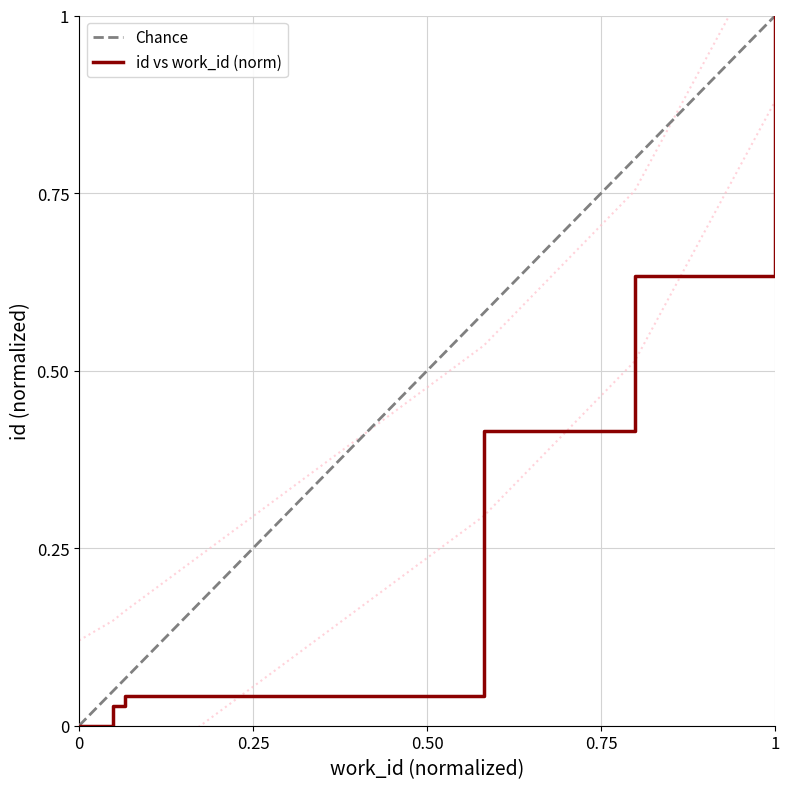

How many values in work_id are above zero?

5